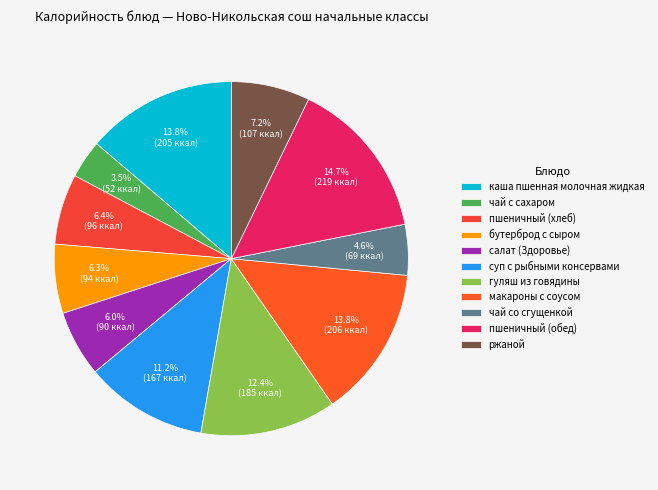

To the nearest percent, what is the combined percentage of суп с рыбными консервами and пшеничный (обед)?

26%